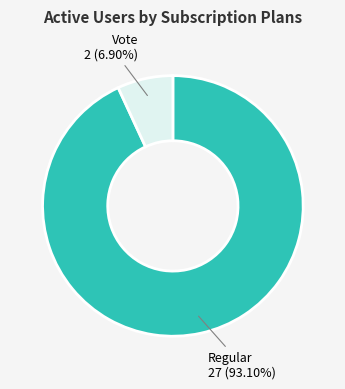

How many segments does this pie chart have?

2